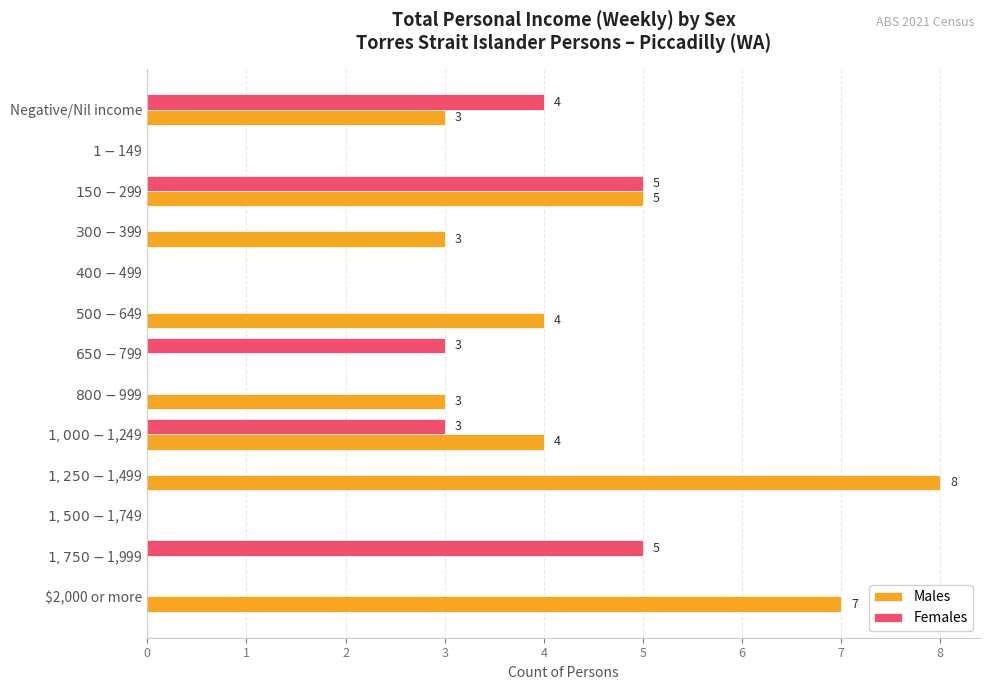

What is the average value of the Males series?

3